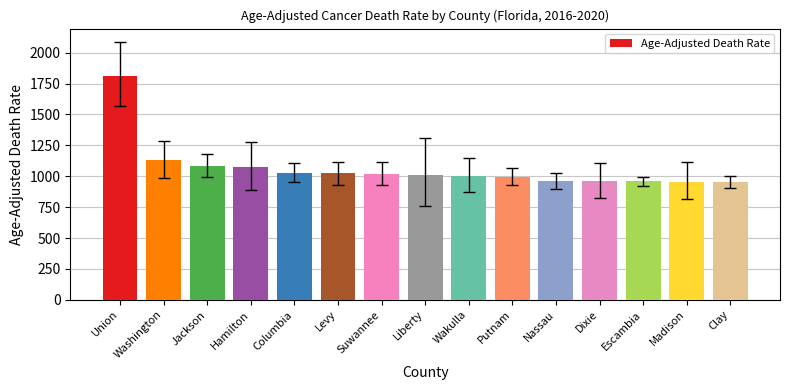

What is the ratio of the value at Nassau to the value at Escambia?

1.0